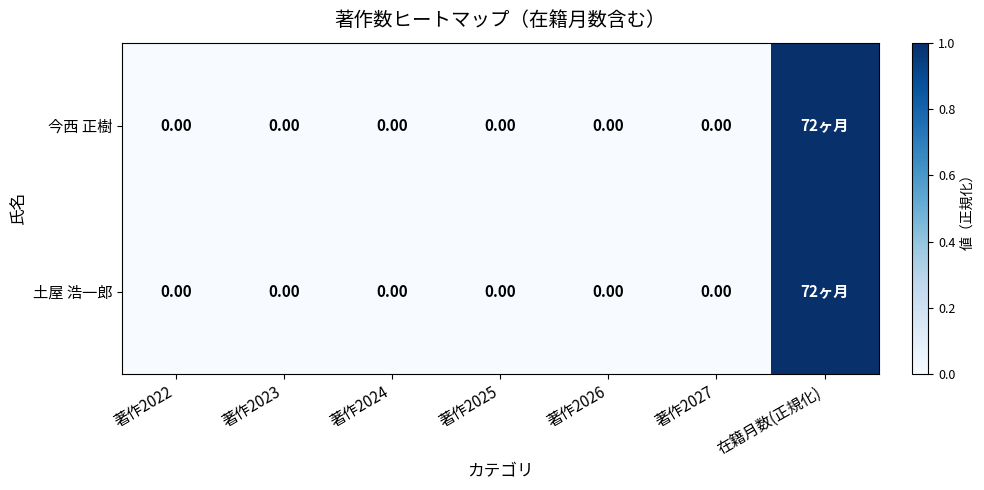

The value of 今西 正樹 at 著作2026 is 0. True or false?

True